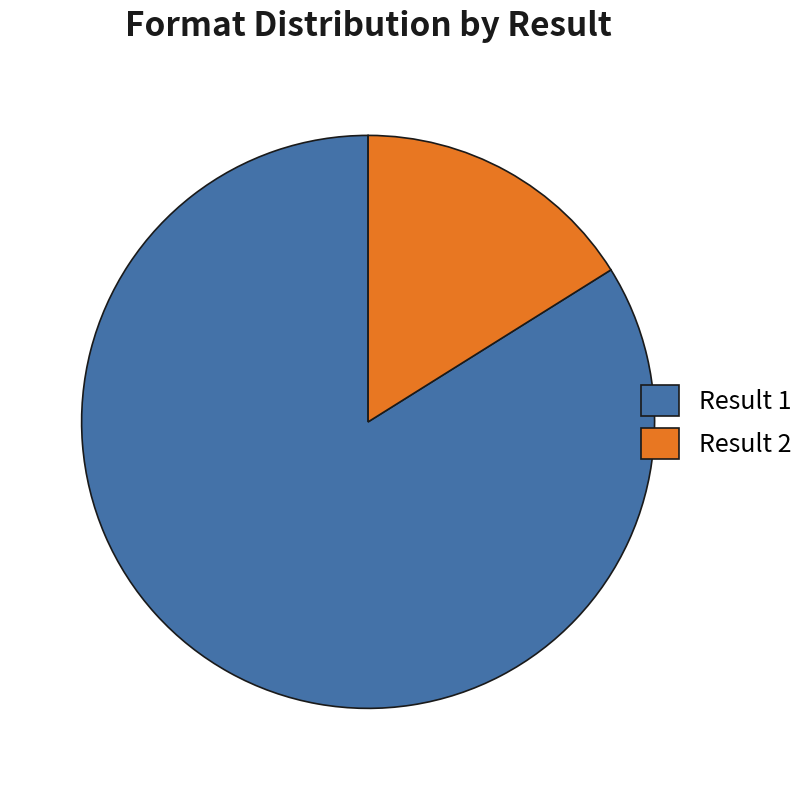

Rank the categories by value from lowest to highest.

Result 2, Result 1